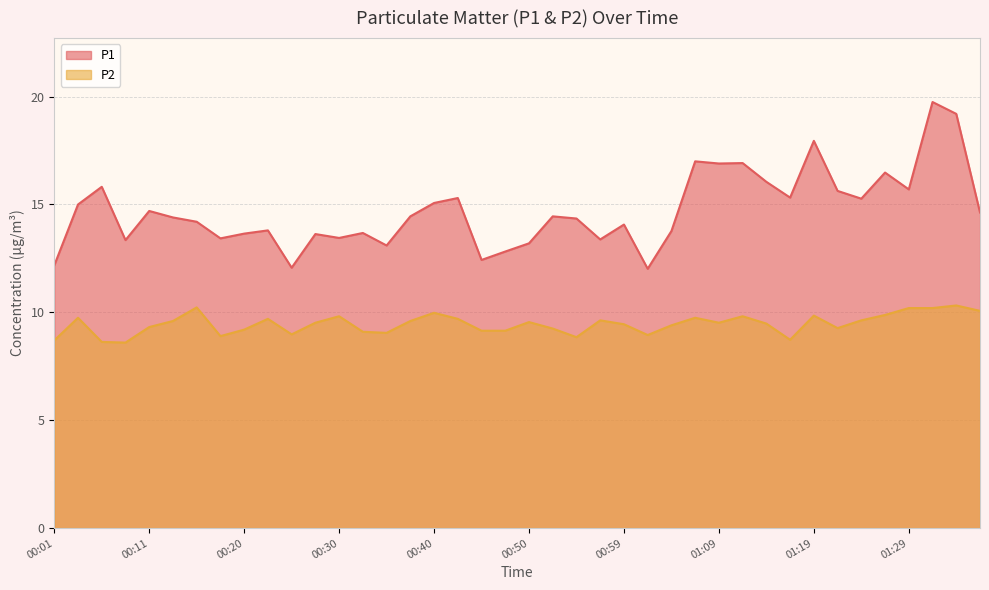

How many interior local peaks does the P1 series have?

13